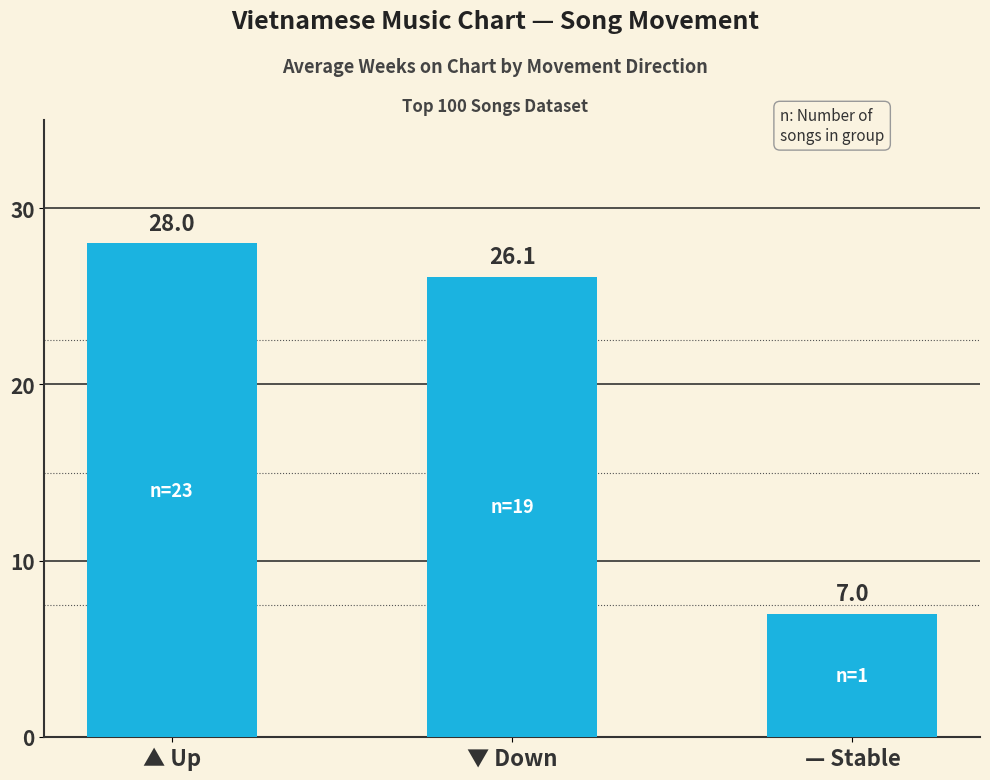

What is the minimum value shown in the chart?

7.0